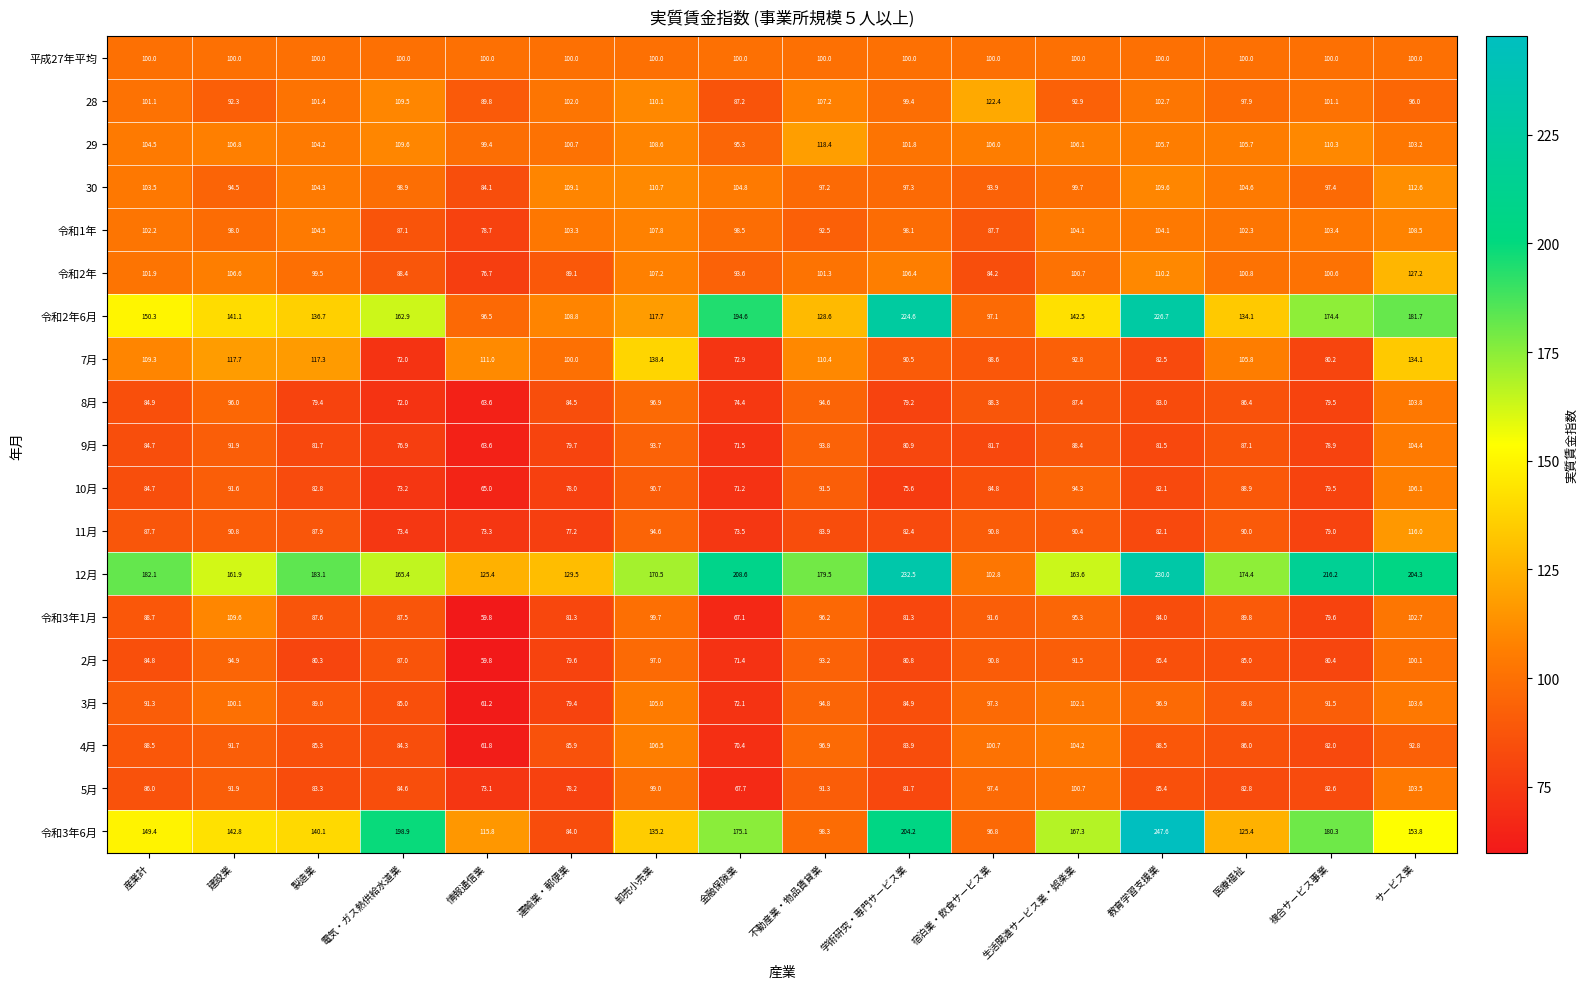

At which category does the chart reach its peak across all series?

教育学習支援業